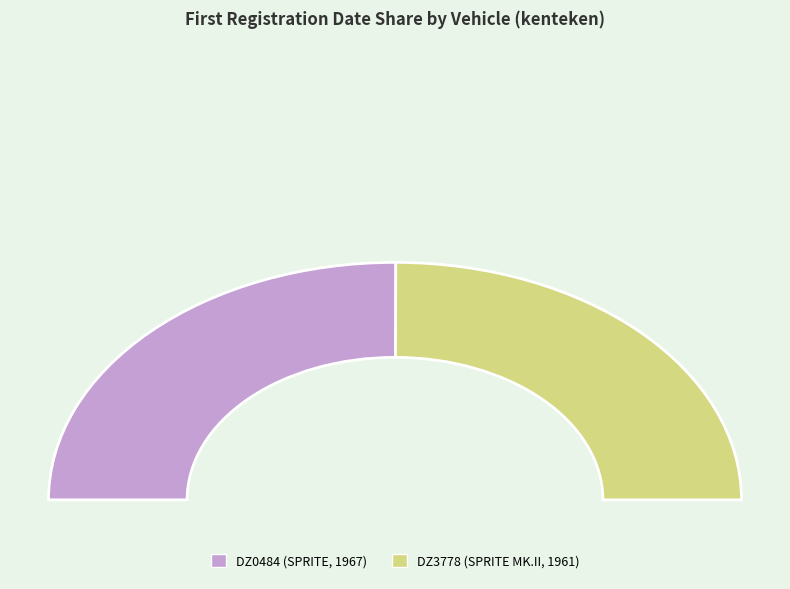

Does DZ0484 account for over 50% of the chart?

Yes